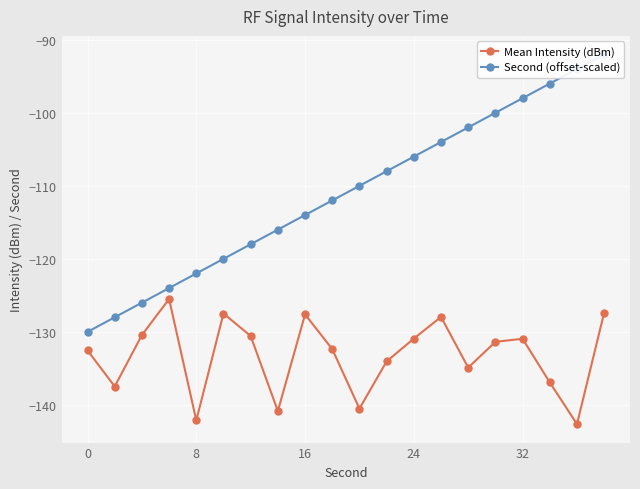

The Mean Intensity (dBm) series shows -222.2 at 16. True or false?

False